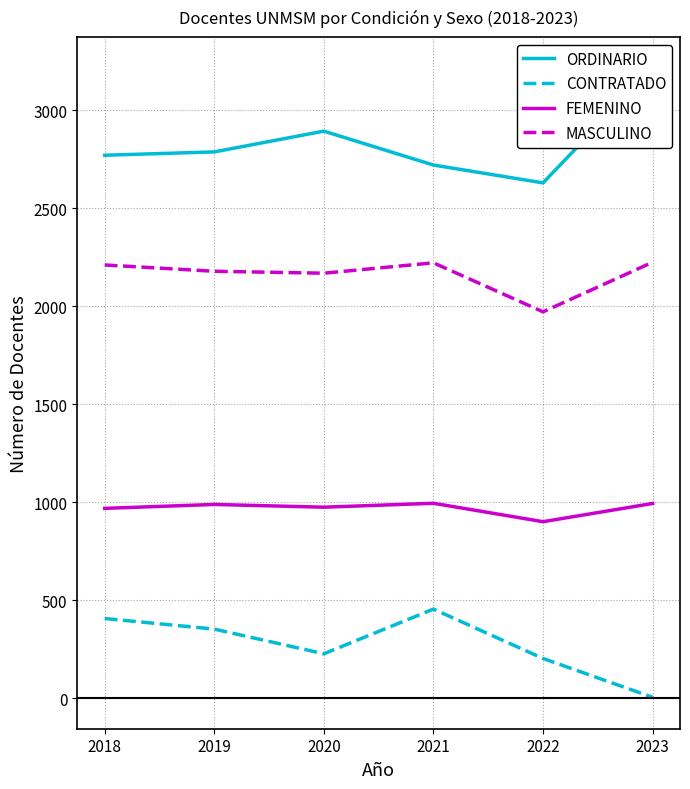

Which series has the largest total across all categories?

ORDINARIO